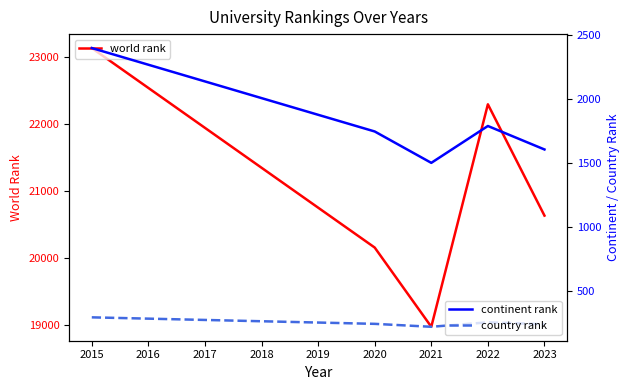

At which label does world rank reach its minimum?

2021